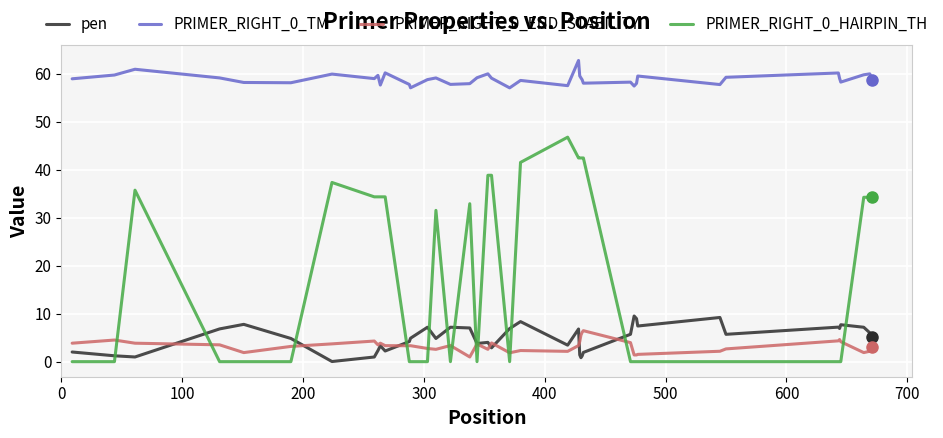

What is the greatest value displayed?

62.8